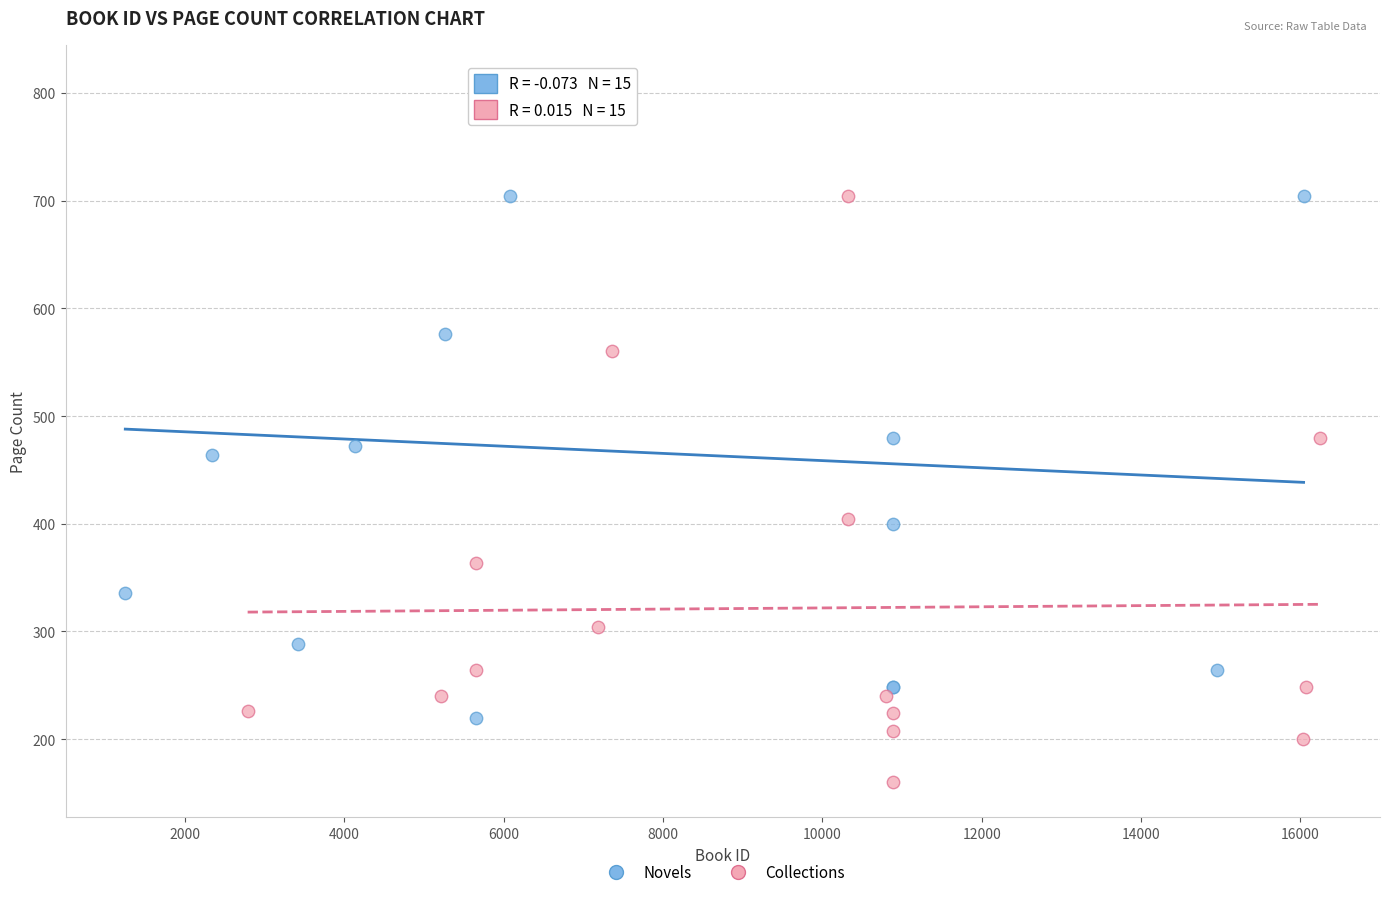

Which series reaches the maximum Y coordinate?

Novels